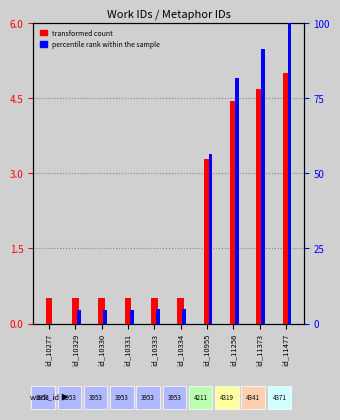

What are all the series names shown in the legend?

transformed count, percentile rank within the sample